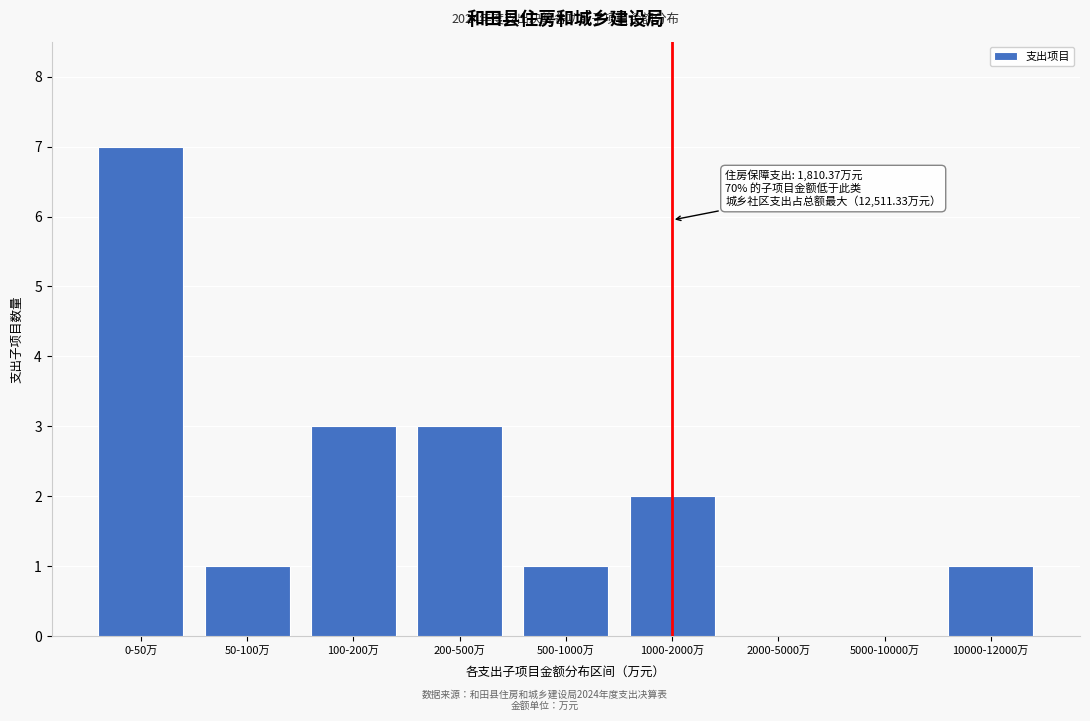

Reading left to right, transcribe all the data shown in this chart.

0-50万=7	50-100万=1	100-200万=3	200-500万=3	500-1000万=1	1000-2000万=2	2000-5000万=0	5000-10000万=0	10000-12000万=1